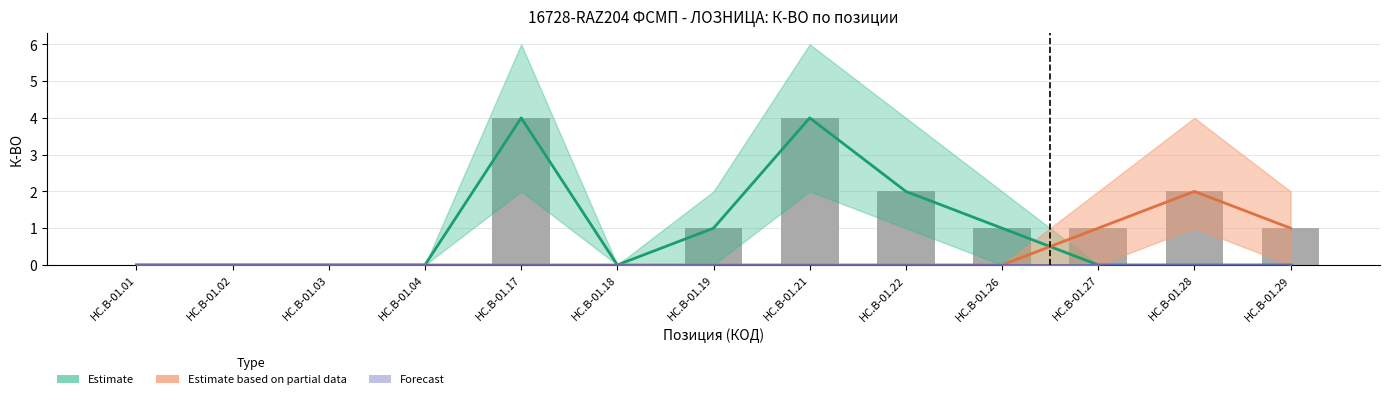

Is it true that Reported equals 1 at HC.B-01.22?

False